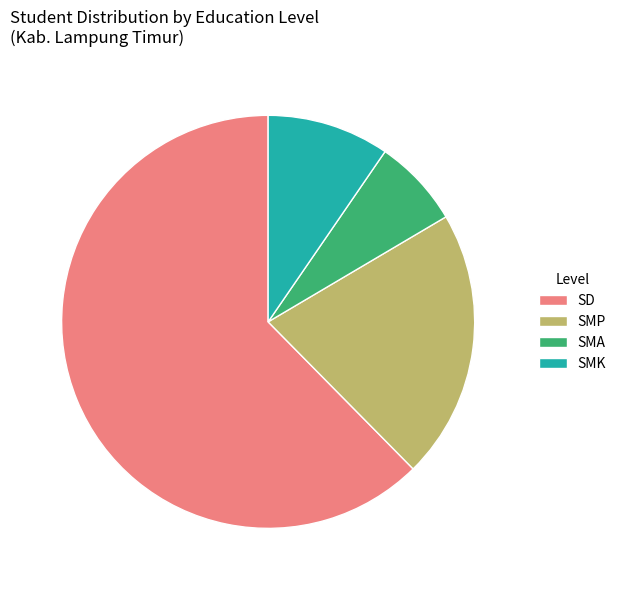

Between SMA and SMK, which is larger?

SMK